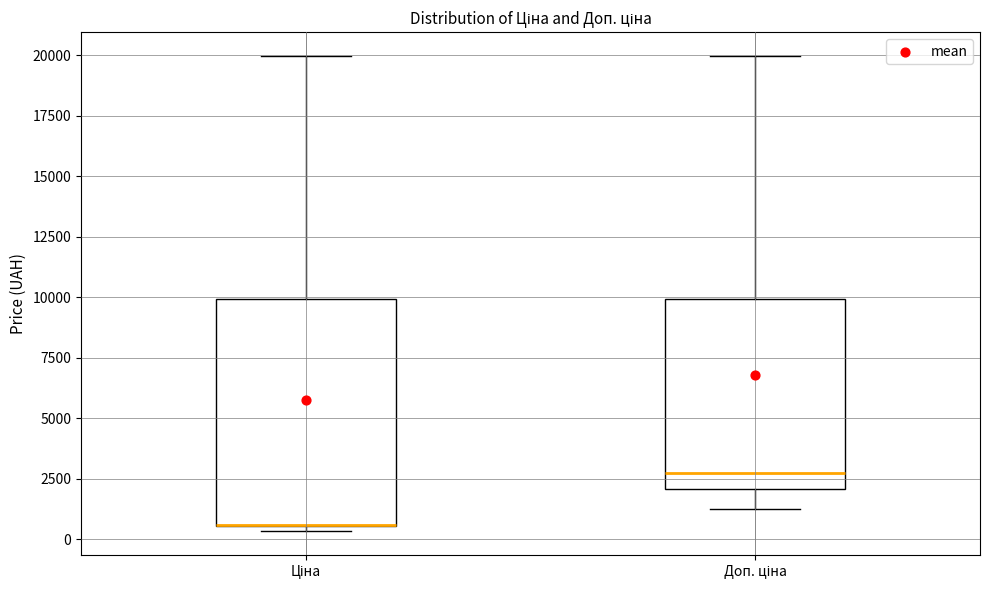

Where is the upper edge of the box for Ціна on the y-axis? The values are not printed on the chart, so give them approximately, as read against the axis.

10000